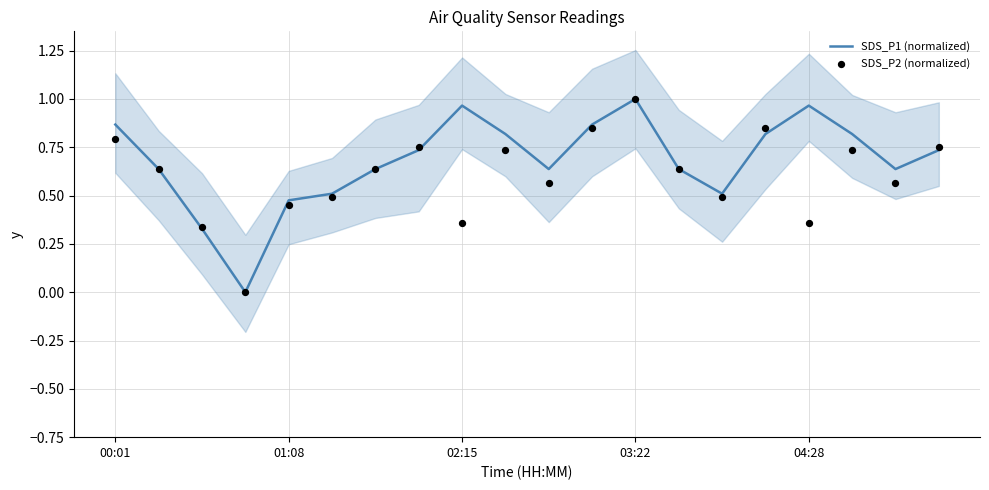

At how many categories does at least one series exceed 0?

19